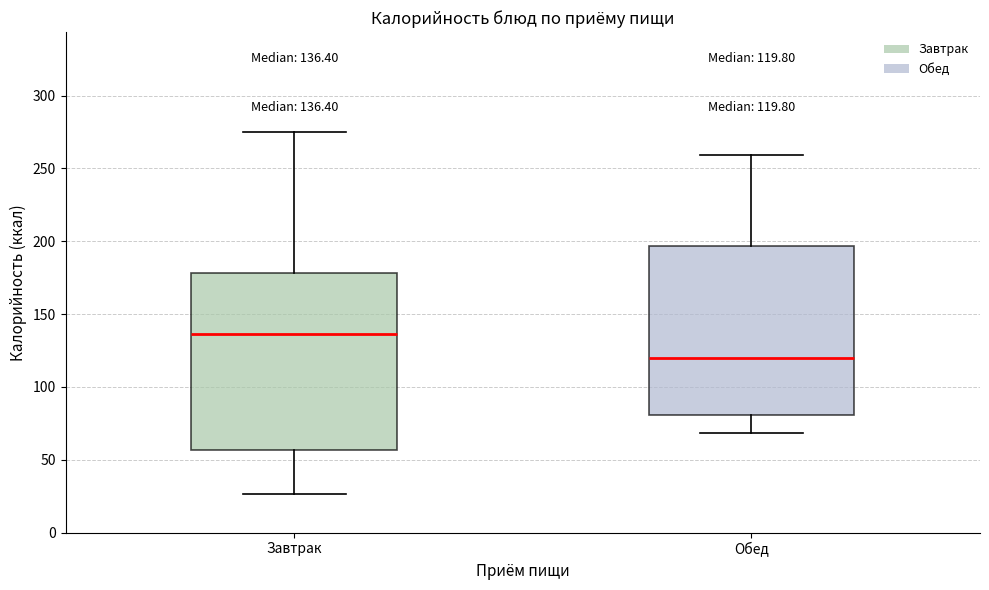

Which box's median line is the highest?

Завтрак